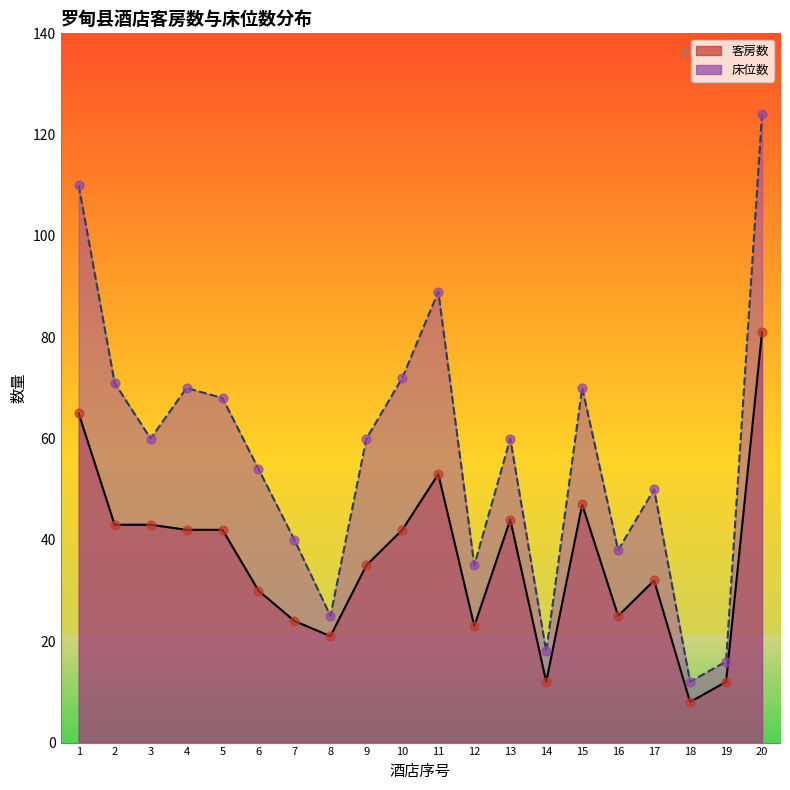

At which category is the sum across all series the highest?

20